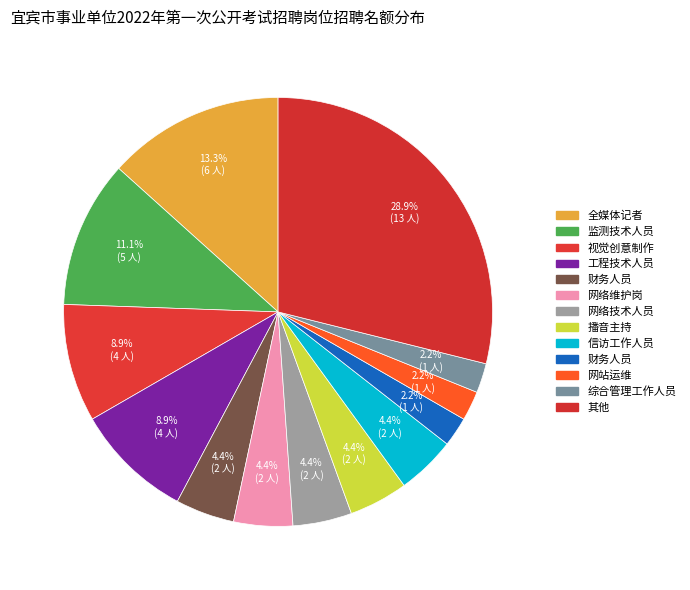

Does any single category account for the majority?

No